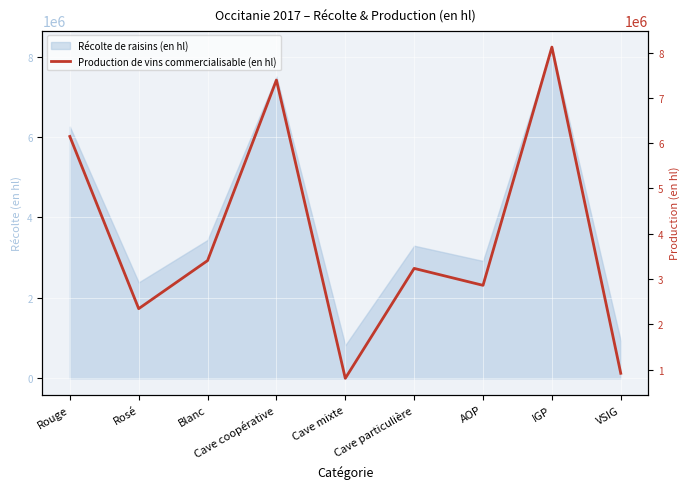

List the labels in order of value, largest first.

IGP, Cave coopérative, Rouge, Blanc, Cave particulière, AOP, Rosé, VSIG, Cave mixte